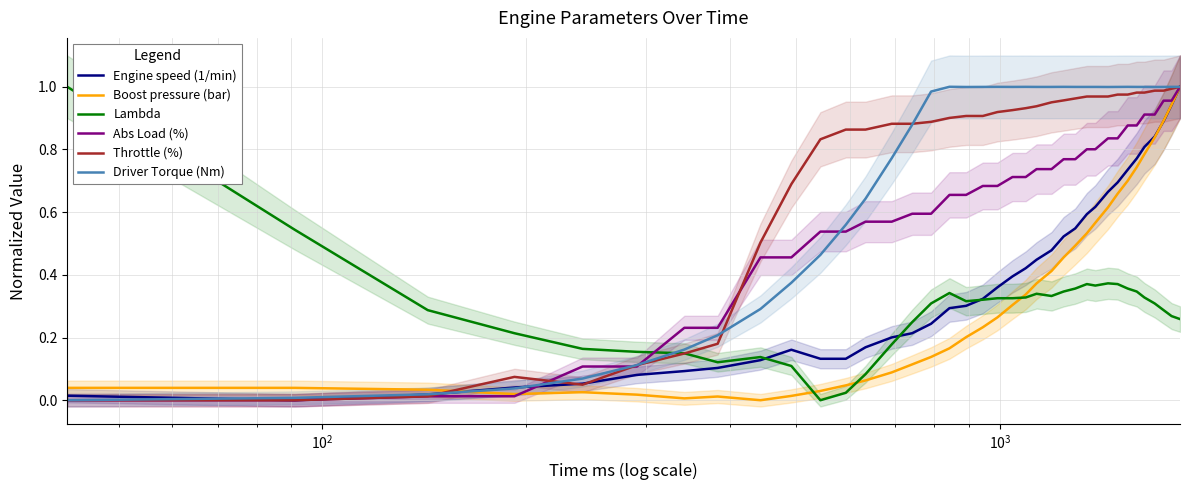

How many times do Lambda and Abs Load (%) cross each other?

1